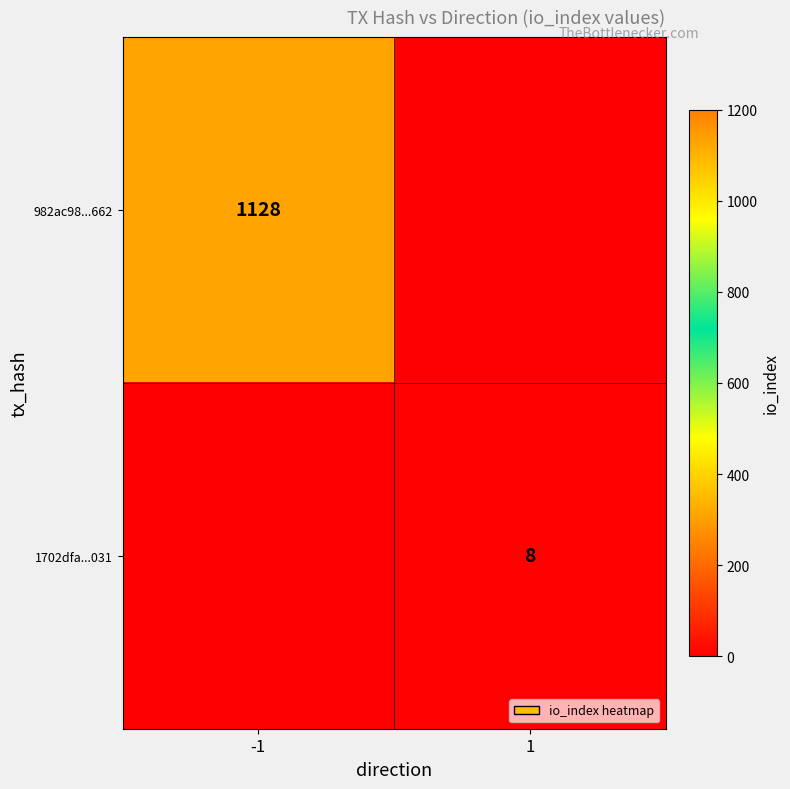

The value of 982ac98...662 at -1 is 494. True or false?

False